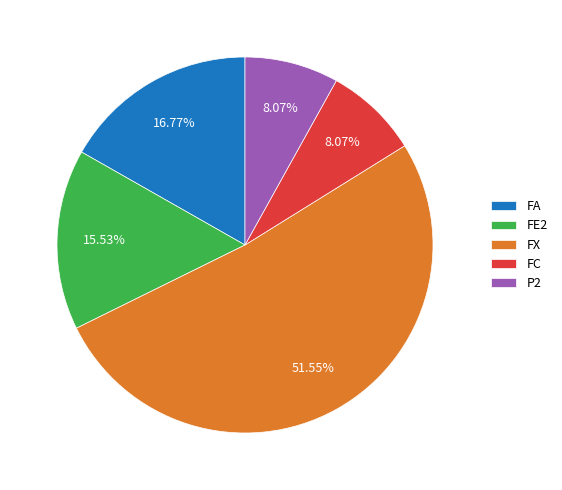

Between P2 and FX, which is larger?

FX